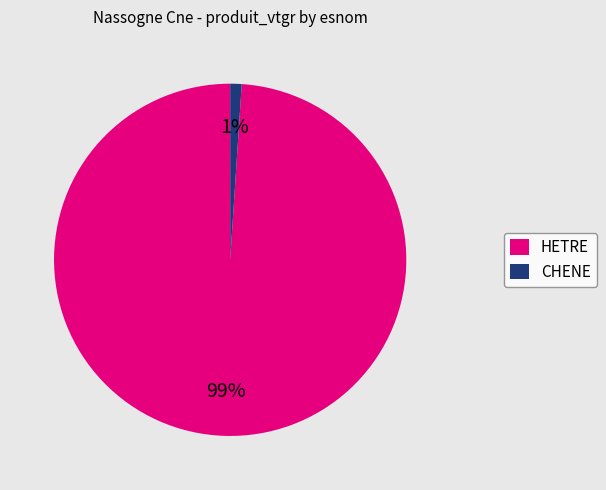

Is the sum of HETRE and CHENE greater than half?

Yes